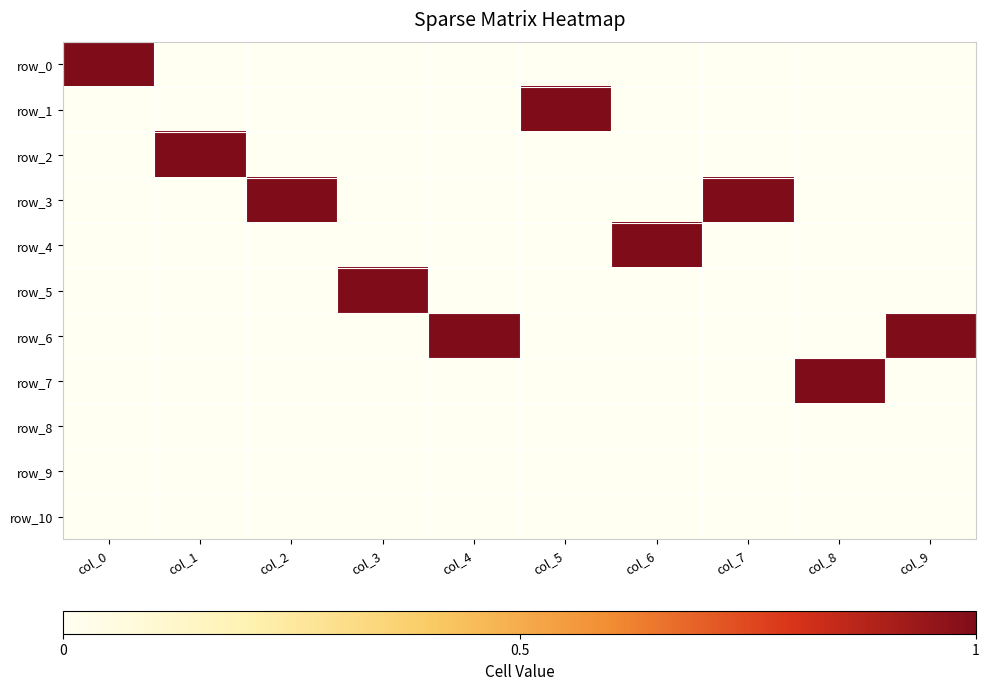

Reading right to left, what are all the values shown in this chart?

row_0: col_9=0	col_8=0	col_7=0	col_6=0	col_5=0	col_4=0	col_3=0	col_2=0	col_1=0	col_0=1
row_1: col_9=0	col_8=0	col_7=0	col_6=0	col_5=1	col_4=0	col_3=0	col_2=0	col_1=0	col_0=0
row_2: col_9=0	col_8=0	col_7=0	col_6=0	col_5=0	col_4=0	col_3=0	col_2=0	col_1=1	col_0=0
row_3: col_9=0	col_8=0	col_7=1	col_6=0	col_5=0	col_4=0	col_3=0	col_2=1	col_1=0	col_0=0
row_4: col_9=0	col_8=0	col_7=0	col_6=1	col_5=0	col_4=0	col_3=0	col_2=0	col_1=0	col_0=0
row_5: col_9=0	col_8=0	col_7=0	col_6=0	col_5=0	col_4=0	col_3=1	col_2=0	col_1=0	col_0=0
row_6: col_9=1	col_8=0	col_7=0	col_6=0	col_5=0	col_4=1	col_3=0	col_2=0	col_1=0	col_0=0
row_7: col_9=0	col_8=1	col_7=0	col_6=0	col_5=0	col_4=0	col_3=0	col_2=0	col_1=0	col_0=0
row_8: col_9=0	col_8=0	col_7=0	col_6=0	col_5=0	col_4=0	col_3=0	col_2=0	col_1=0	col_0=0
row_9: col_9=0	col_8=0	col_7=0	col_6=0	col_5=0	col_4=0	col_3=0	col_2=0	col_1=0	col_0=0
row_10: col_9=0	col_8=0	col_7=0	col_6=0	col_5=0	col_4=0	col_3=0	col_2=0	col_1=0	col_0=0